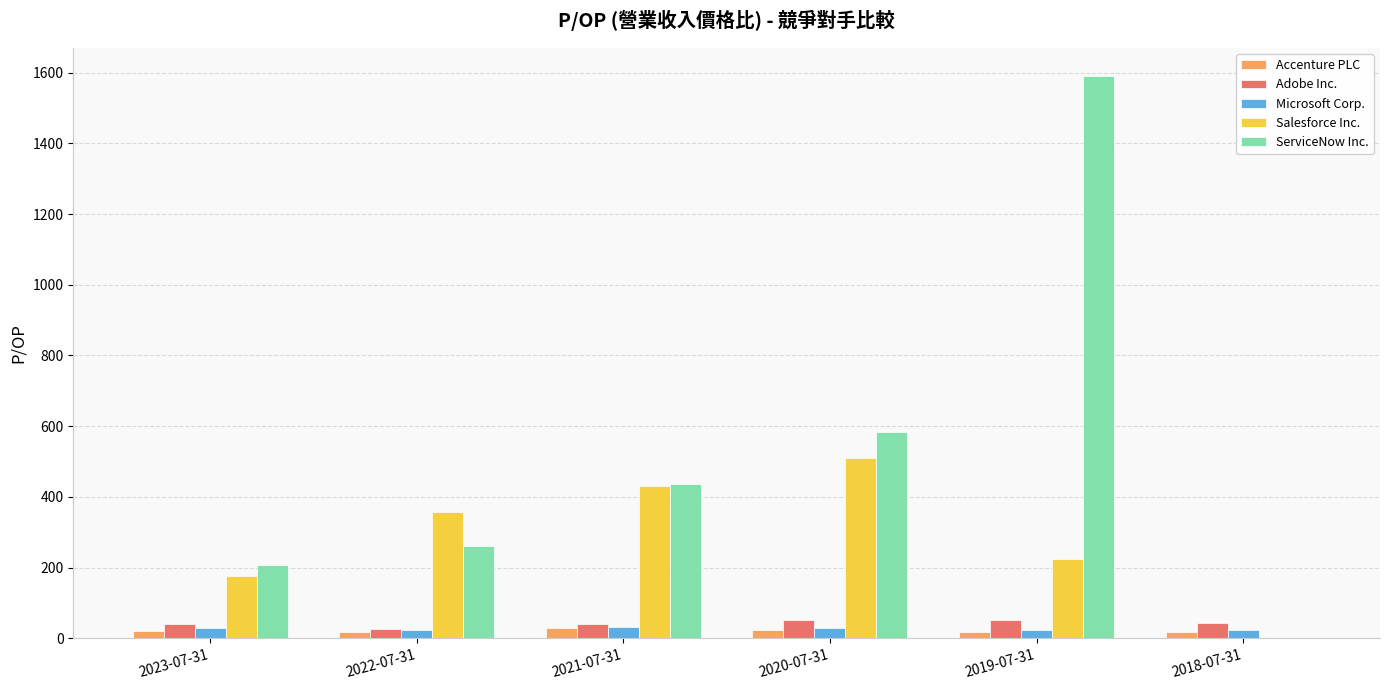

What is the sum of all Adobe Inc. values?

252.5